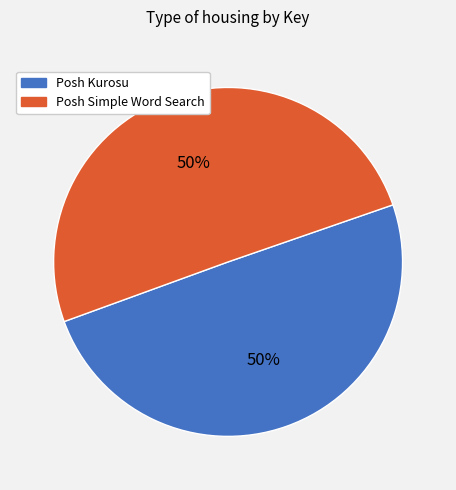

What is the ratio of the value at Posh Kurosu to the value at Posh Simple Word Search?

1.0